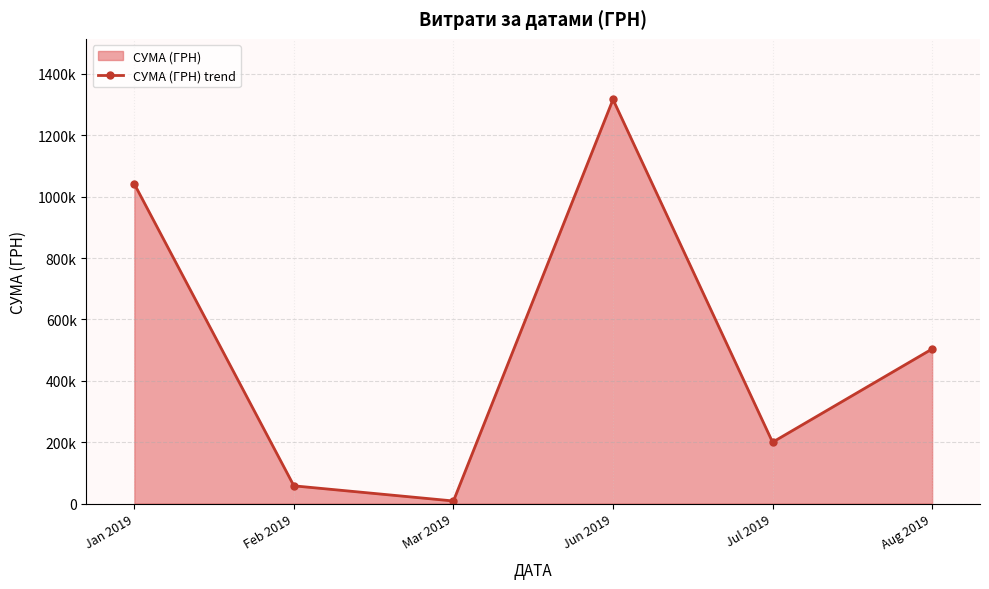

How many lines are shown in the chart?

1